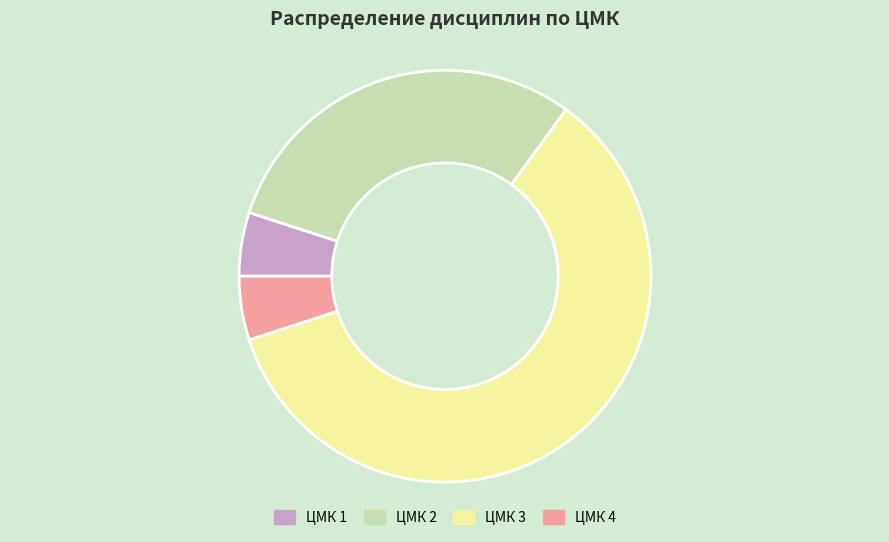

Is it true that ЦМК 1 is 13% of the pie?

False